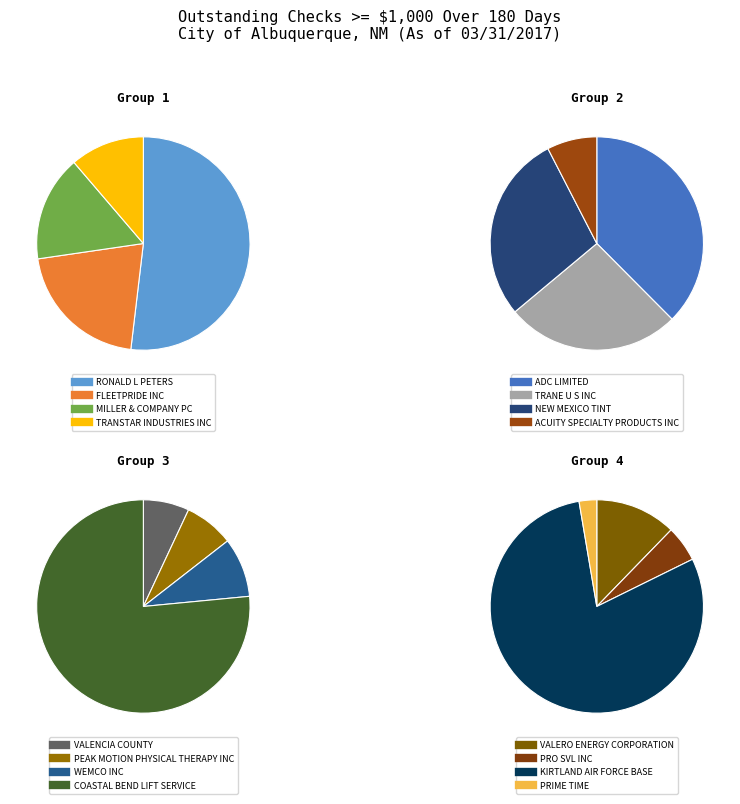

What is the largest slice in the pie chart?

KIRTLAND AIR FORCE BASE